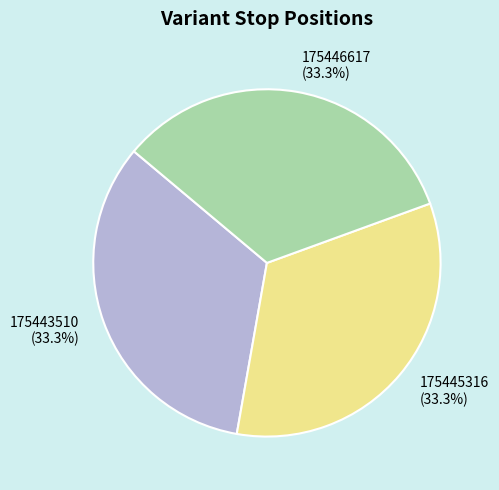

True or false: 175445316 accounts for 22% of the total.

False